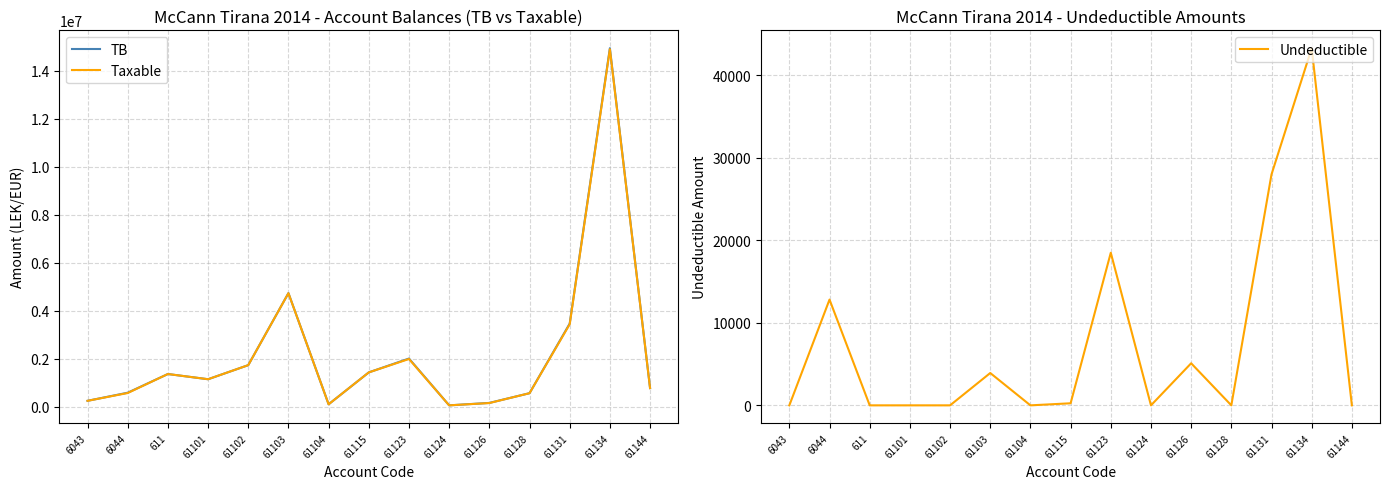

Reading right to left, extract all data points from this chart.

TB: 779642.1	14931158.8	3465988.5	567460.5	163090.0	61813.2	2010362.2	1434003.2	105900.0	4735066.9	1735151.5	1149043.7	1366068.5	588118.9	250227.1
Taxable: 779642.1	14887859.8	3437988.5	567460.5	157990.0	61813.2	1991862.2	1433753.2	105900.0	4731146.9	1735151.5	1149043.7	1366068.5	575296.9	250227.1
Undeductible: 0.0	43299.0	28000.0	0.0	5100.0	0.0	18500.0	250.0	0.0	3920.0	0.0	0.0	0.0	12822.0	0.0